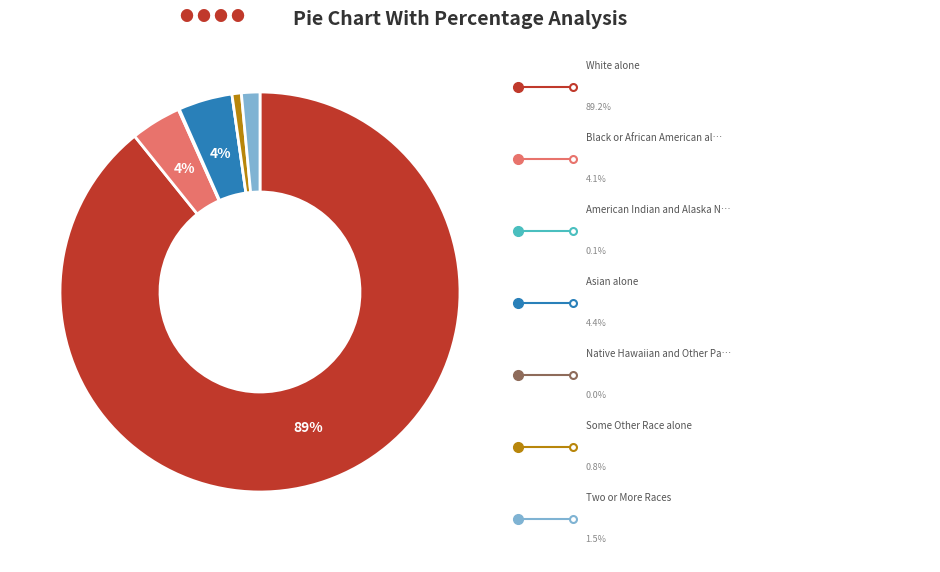

To the nearest percent, what is the average slice percentage?

14%